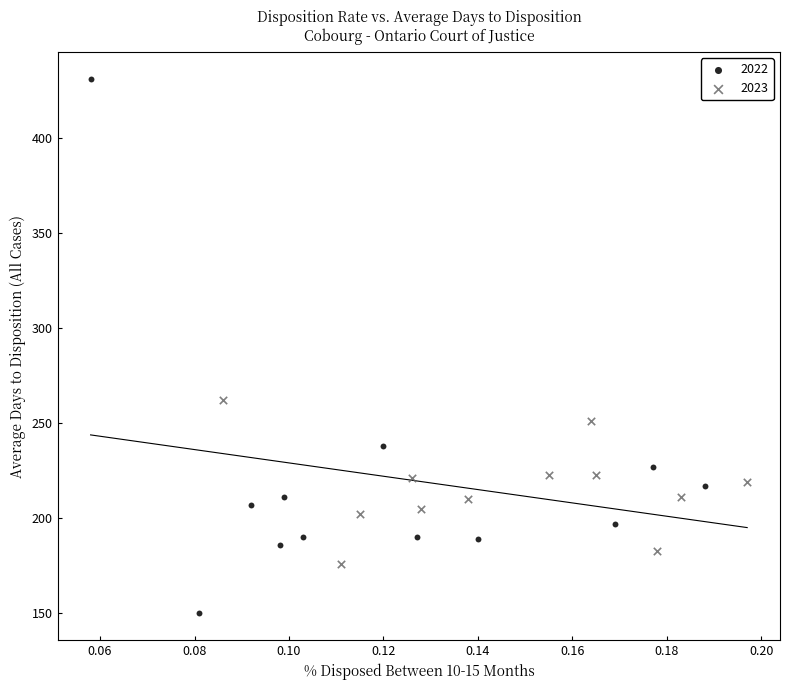

Which series has the largest Y range (max minus min)?

2022